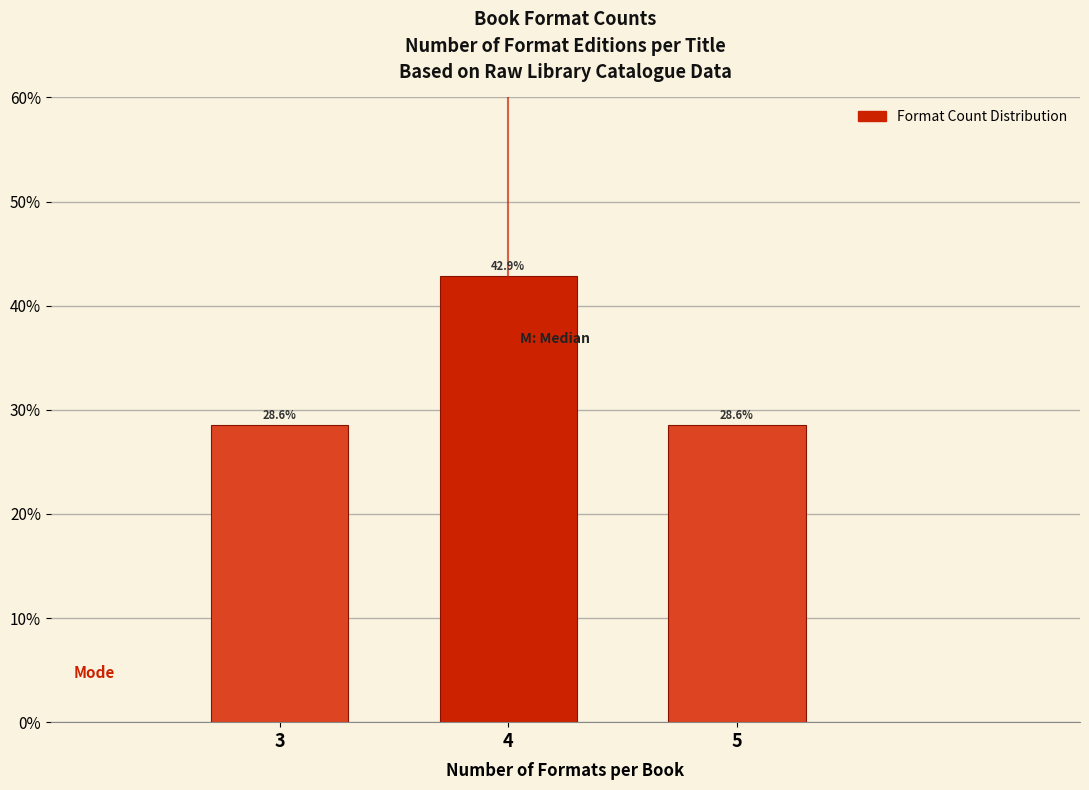

Reading left to right, extract all data points from this chart.

3=28.6	4=42.9	5=28.6